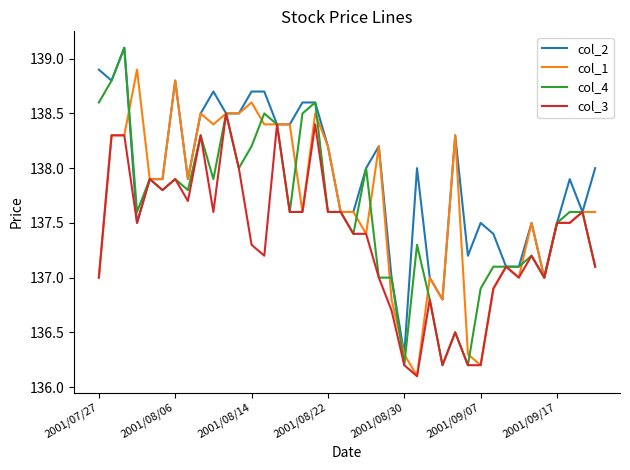

Which series has the largest total across all categories?

col_2